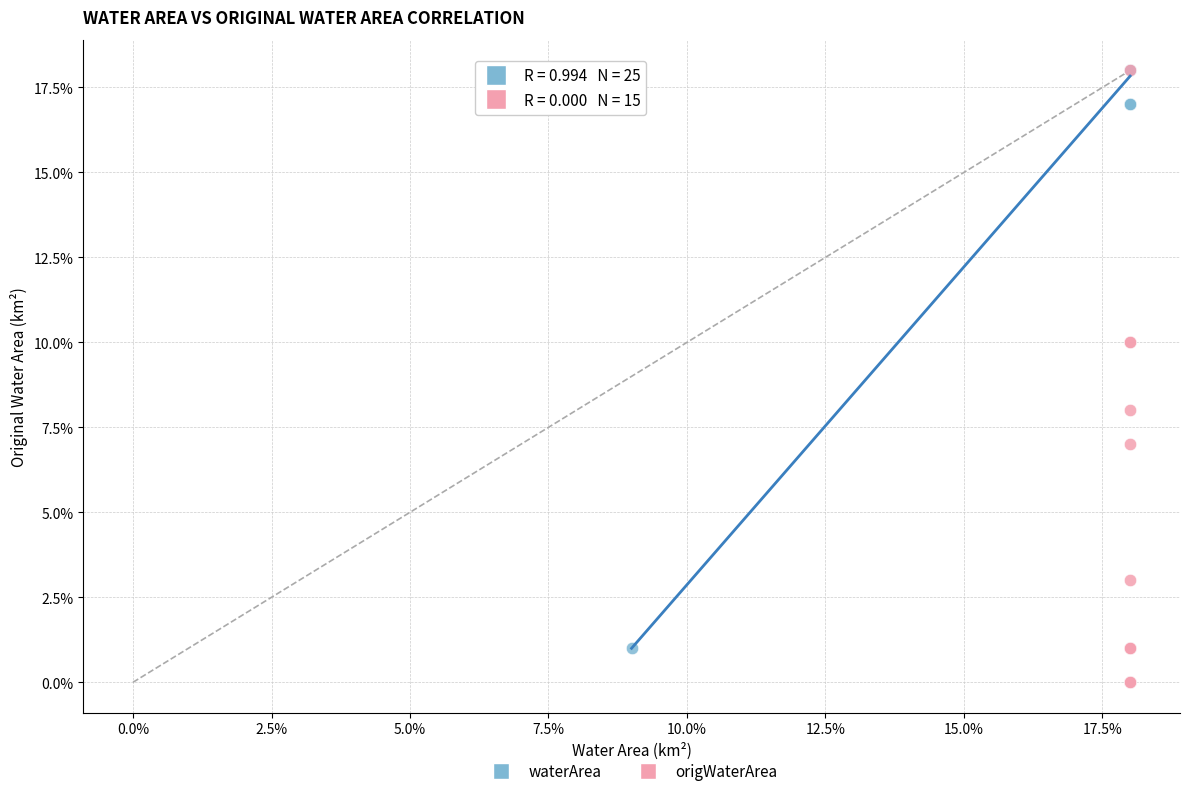

What are all the series names shown in the legend?

waterArea, origWaterArea